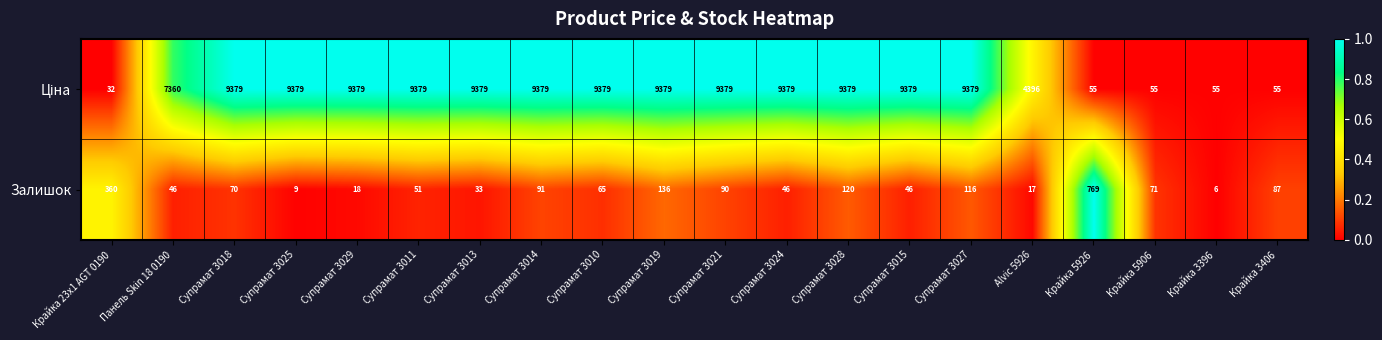

At which label is Залишок closest to 387?

Крайка 23x1 AGT 0190